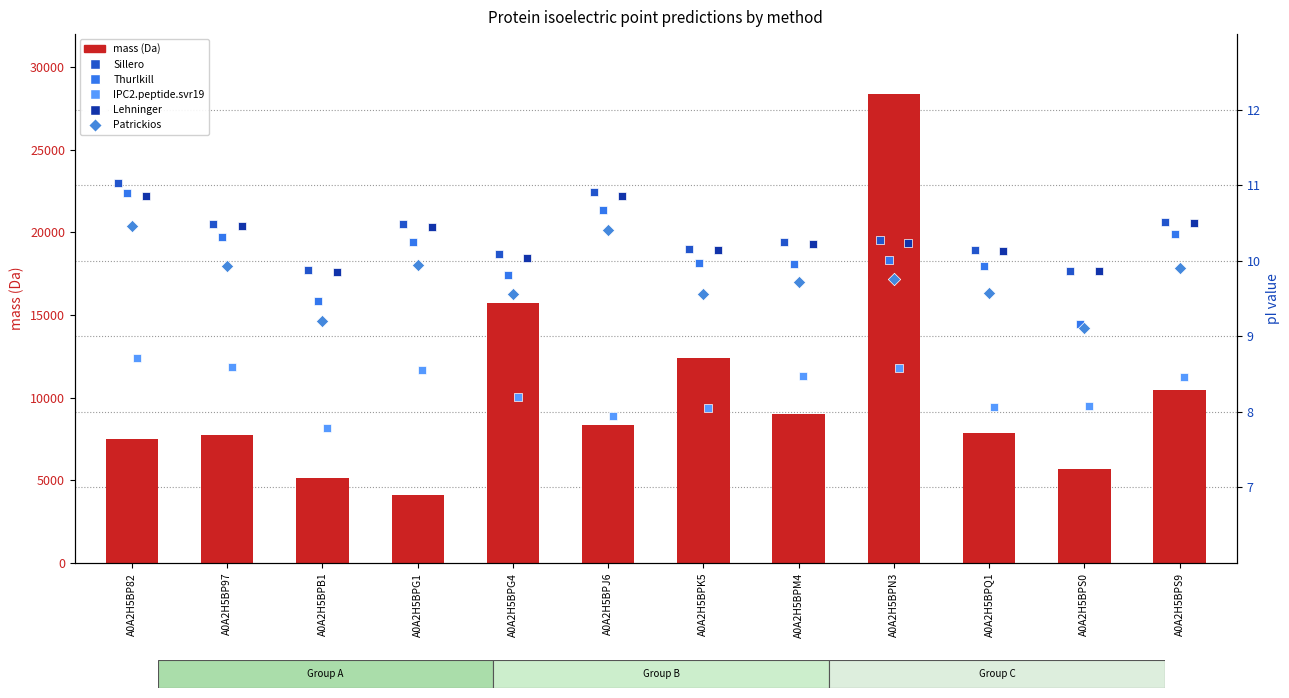

Which series has the largest Y range (max minus min)?

mass (Da)